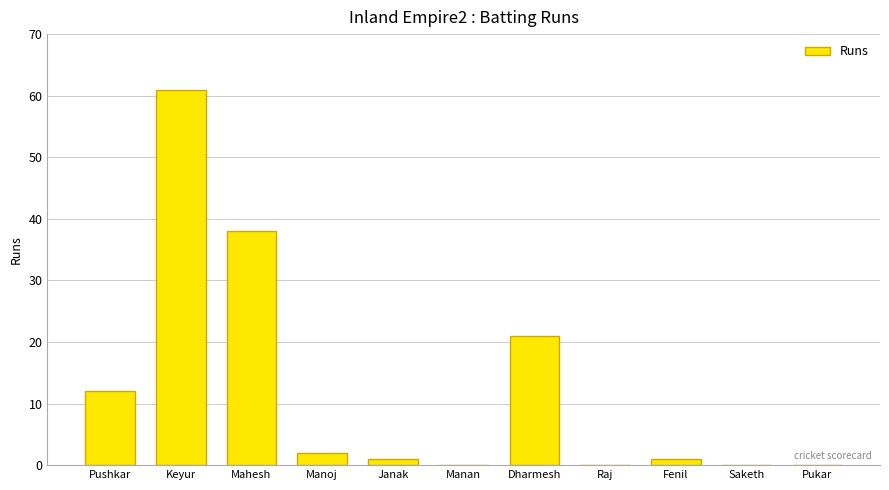

How many categories are shown in the chart?

11